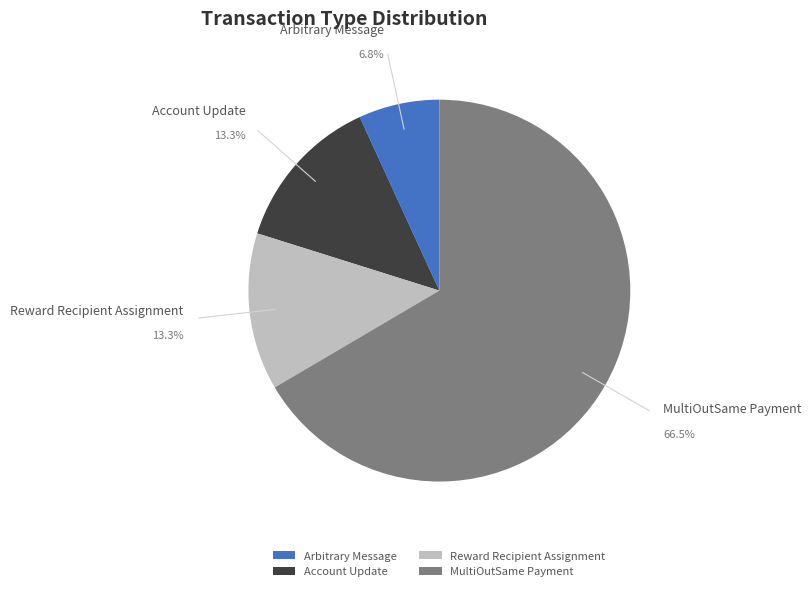

Is it true that Reward Recipient Assignment is 13% of the pie?

True